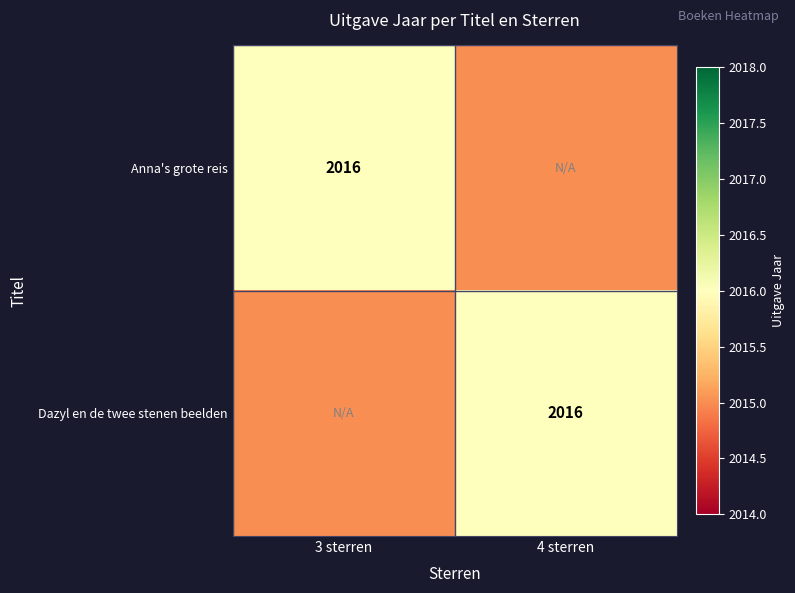

The value of Dazyl en de twee stenen beelden at 4 sterren is 2016. True or false?

True